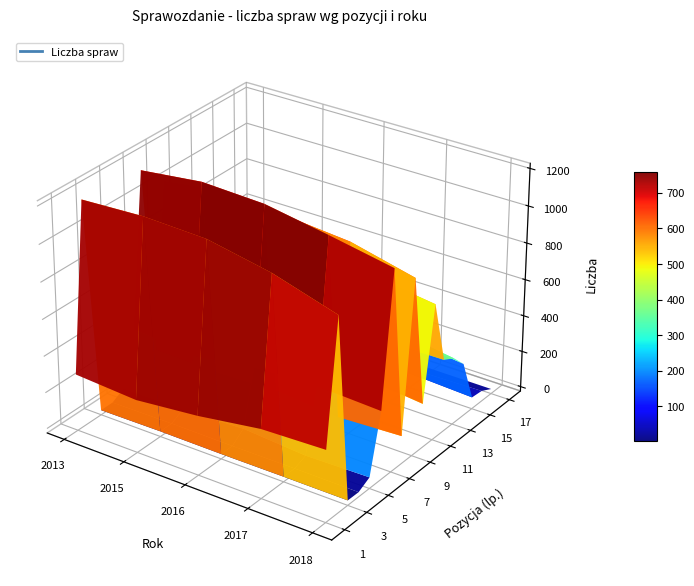

At which category is the sum across all series the highest?

7